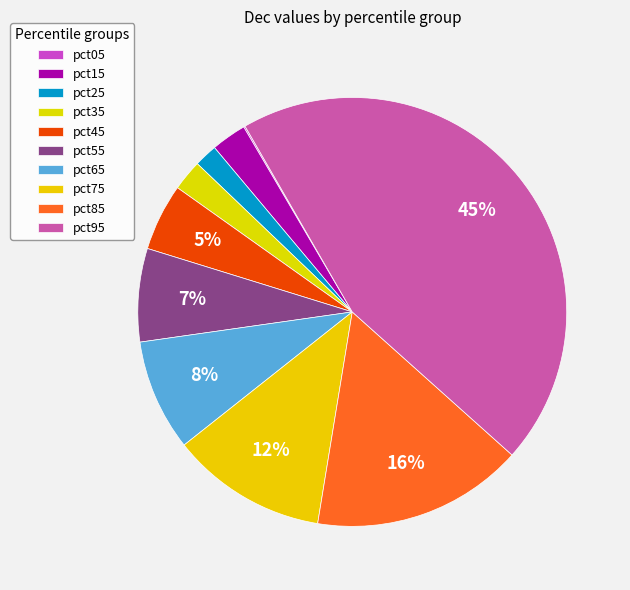

Rank the categories by value from highest to lowest.

pct95, pct85, pct75, pct65, pct55, pct45, pct15, pct35, pct25, pct05